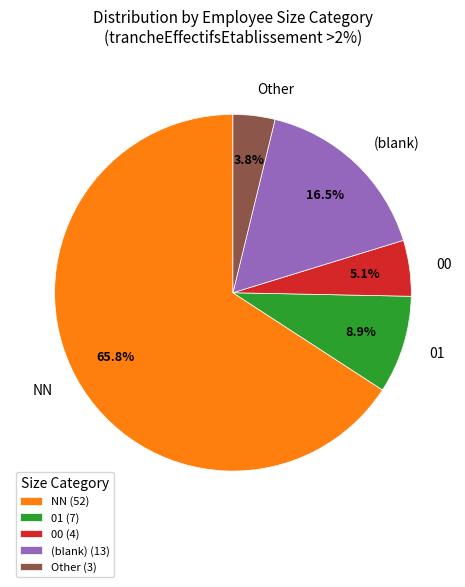

Does any single category account for the majority?

Yes